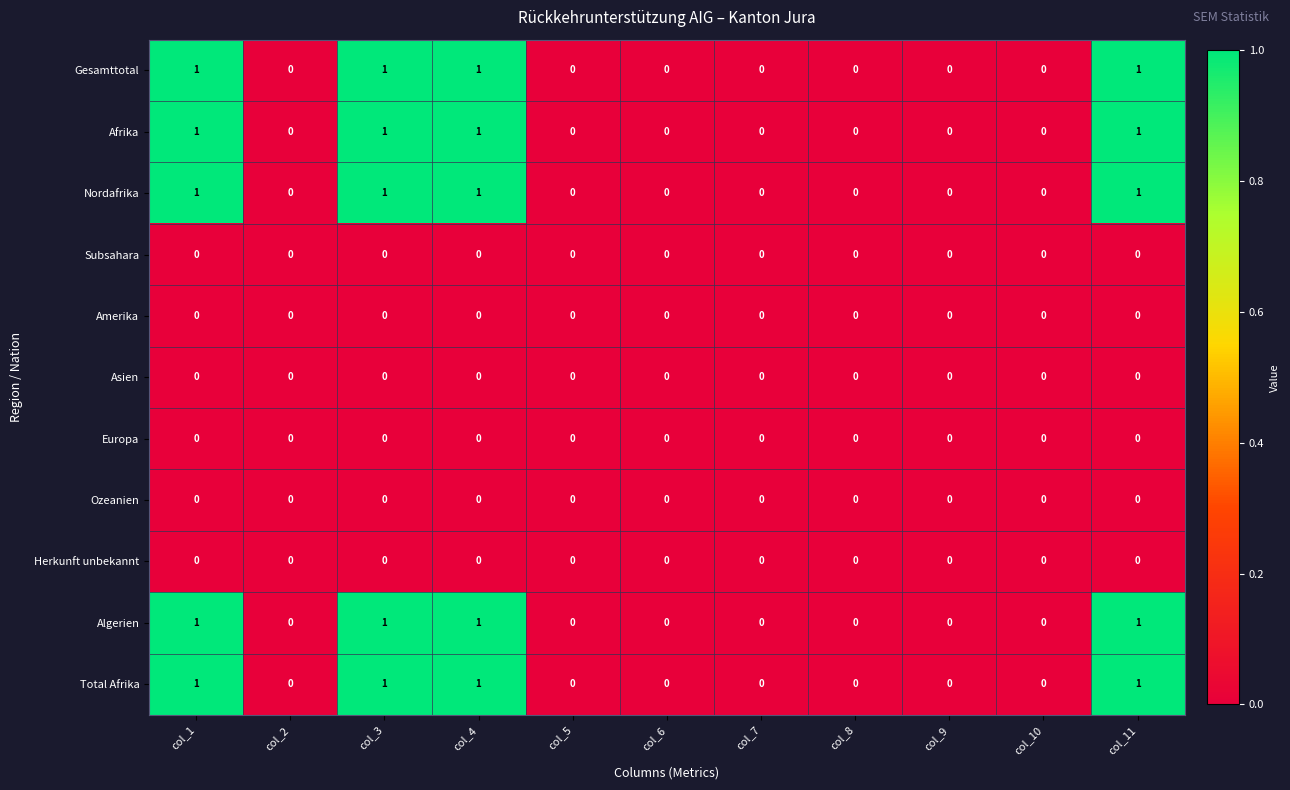

How many series are shown in this chart?

11